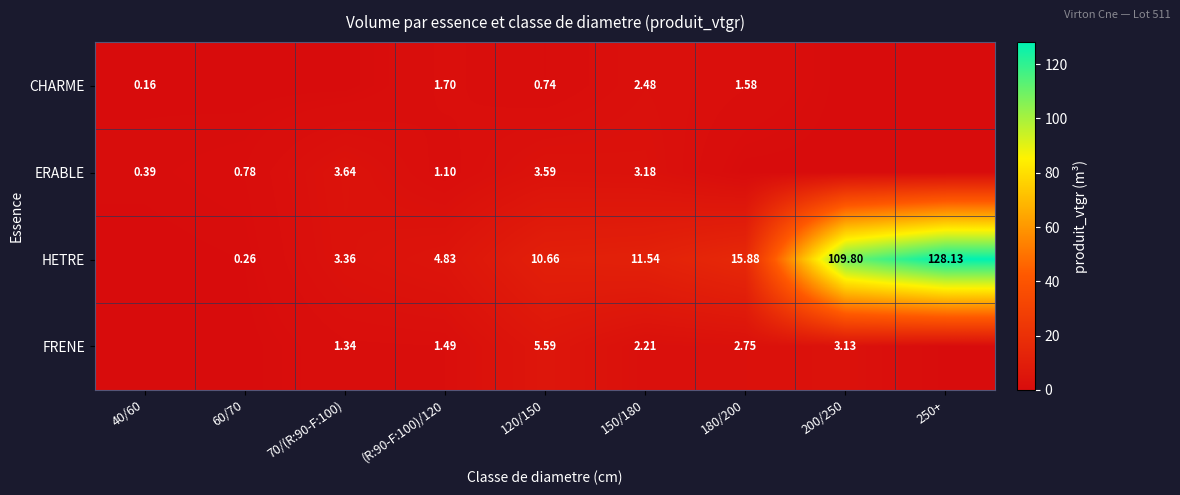

Is the value of CHARME at 40/60 greater than the value of HETRE at (R:90-F:100)/120?

No